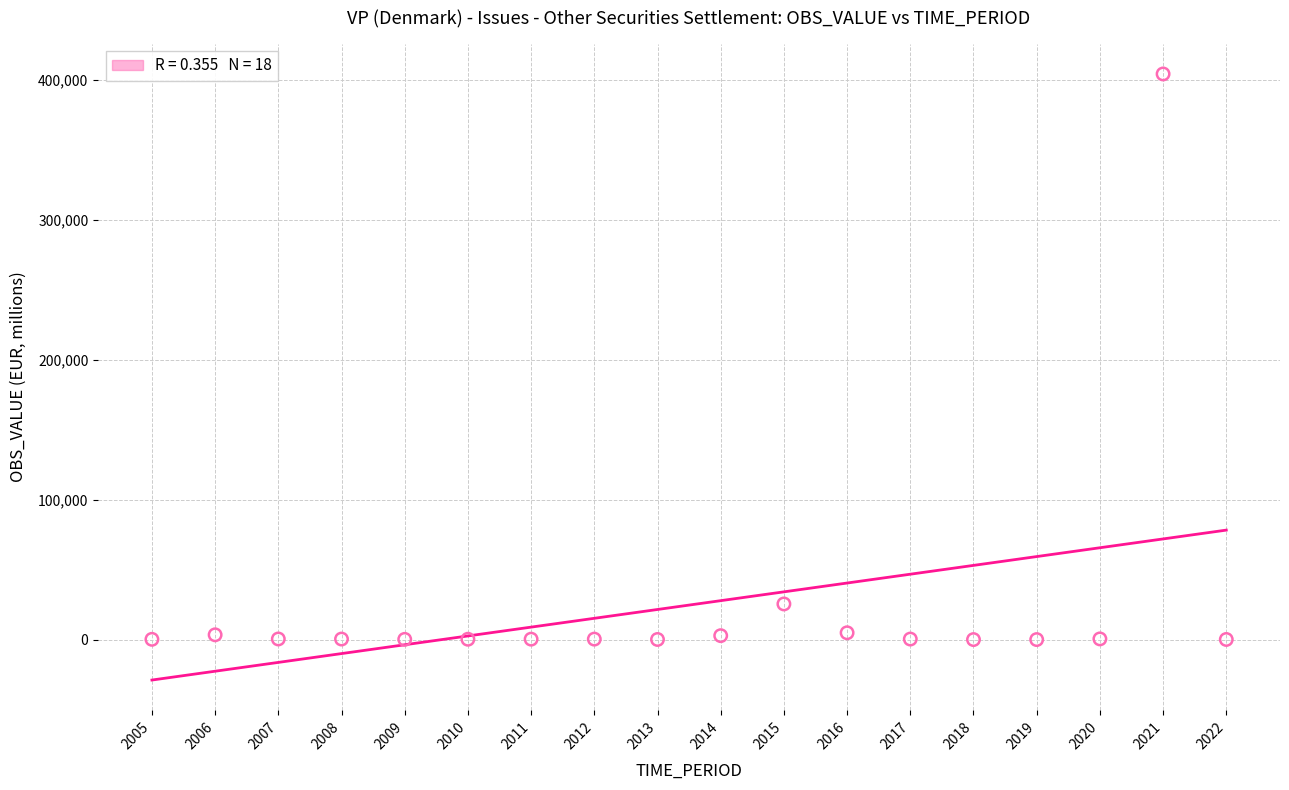

What is the range of Y values (max minus min)?

404437.8